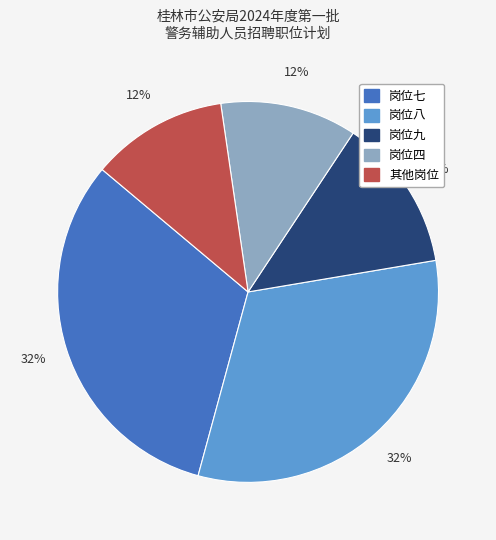

To the nearest percent, what is the average slice percentage?

20%